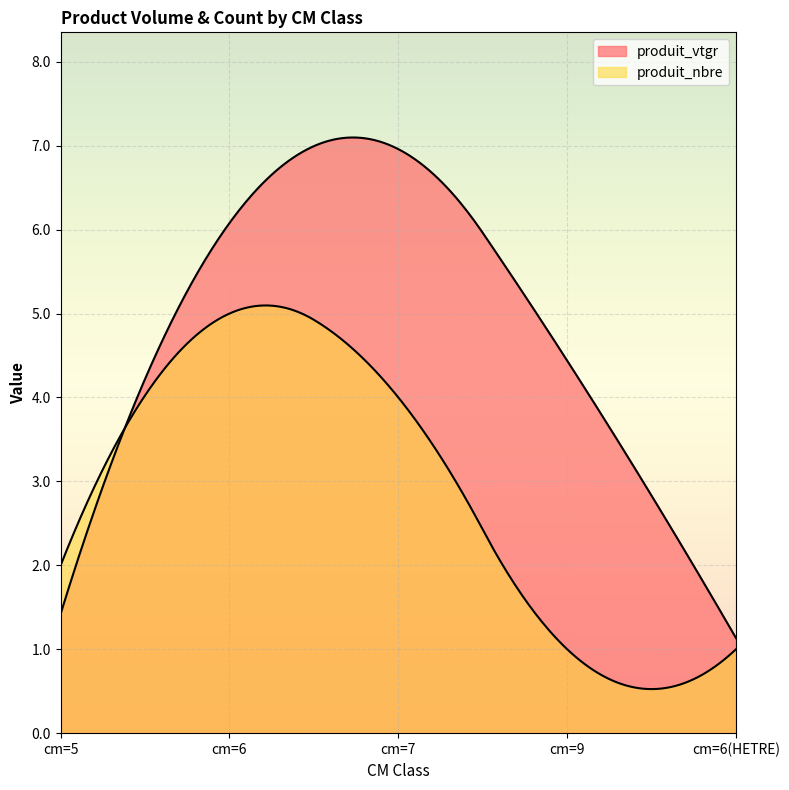

Reading right to left, what are all the values shown in this chart?

produit_vtgr: 1.1	4.4	7.0	6.1	1.4
produit_nbre: 1.0	1.0	4.0	5.0	2.0